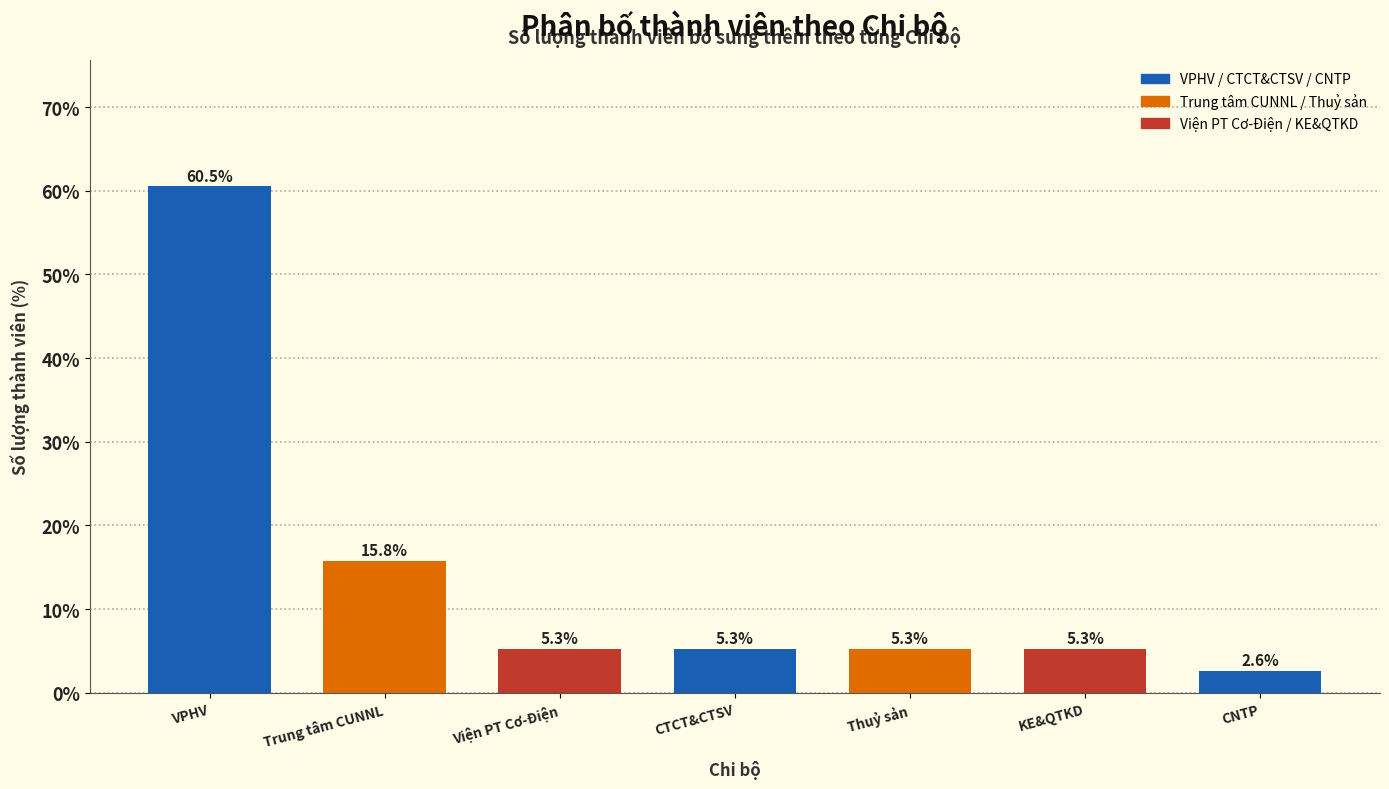

Reading right to left, transcribe all the data shown in this chart.

2.6	5.3	5.3	5.3	5.3	15.8	60.5